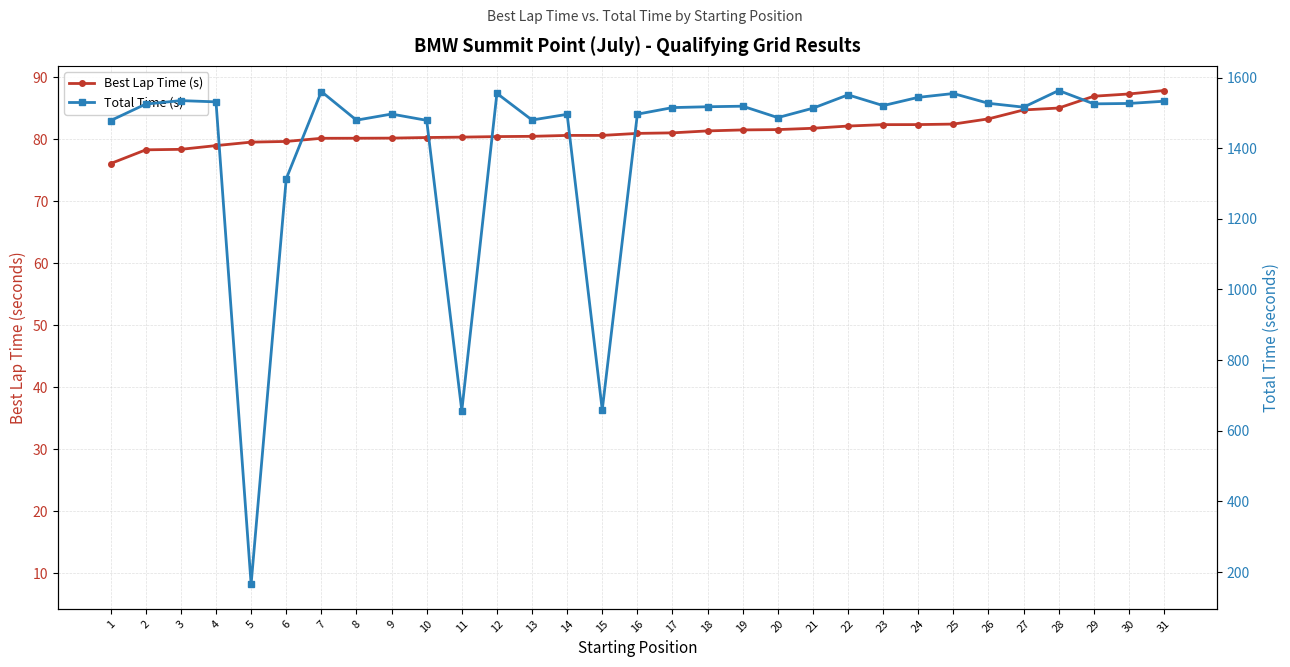

How many lines are shown in the chart?

2